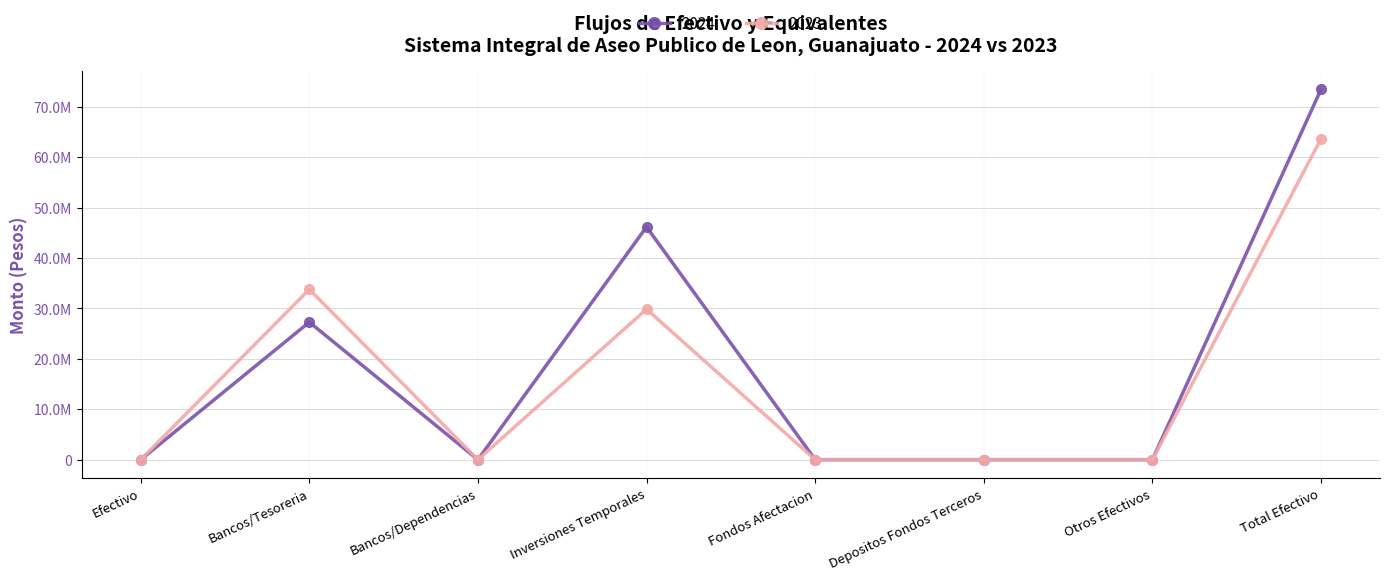

Is this an area chart (filled region under the line)?

No